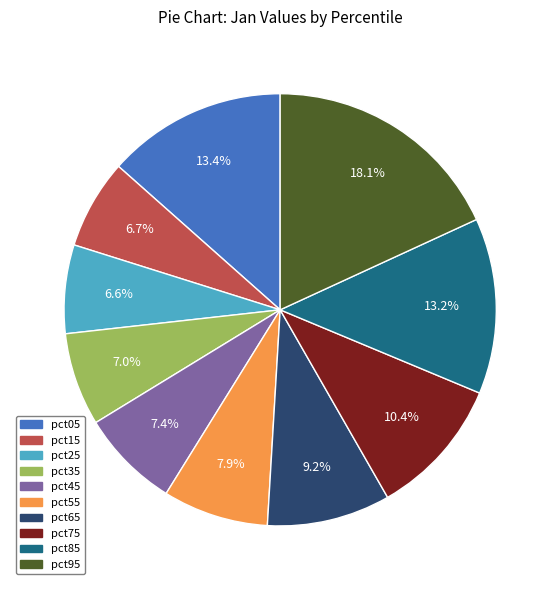

What is the largest slice in the pie chart?

pct95